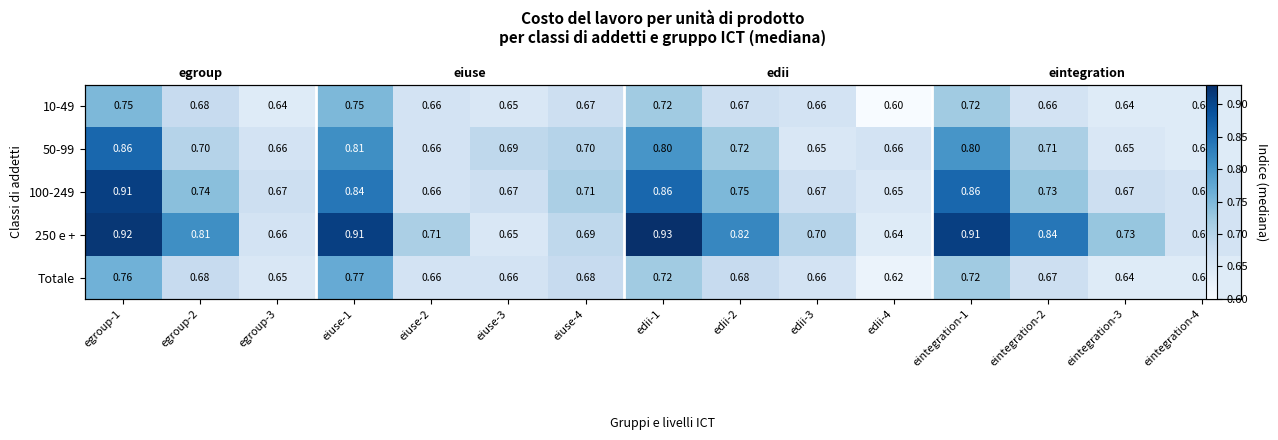

Read the 50-99 value at eiuse-1.

0.8